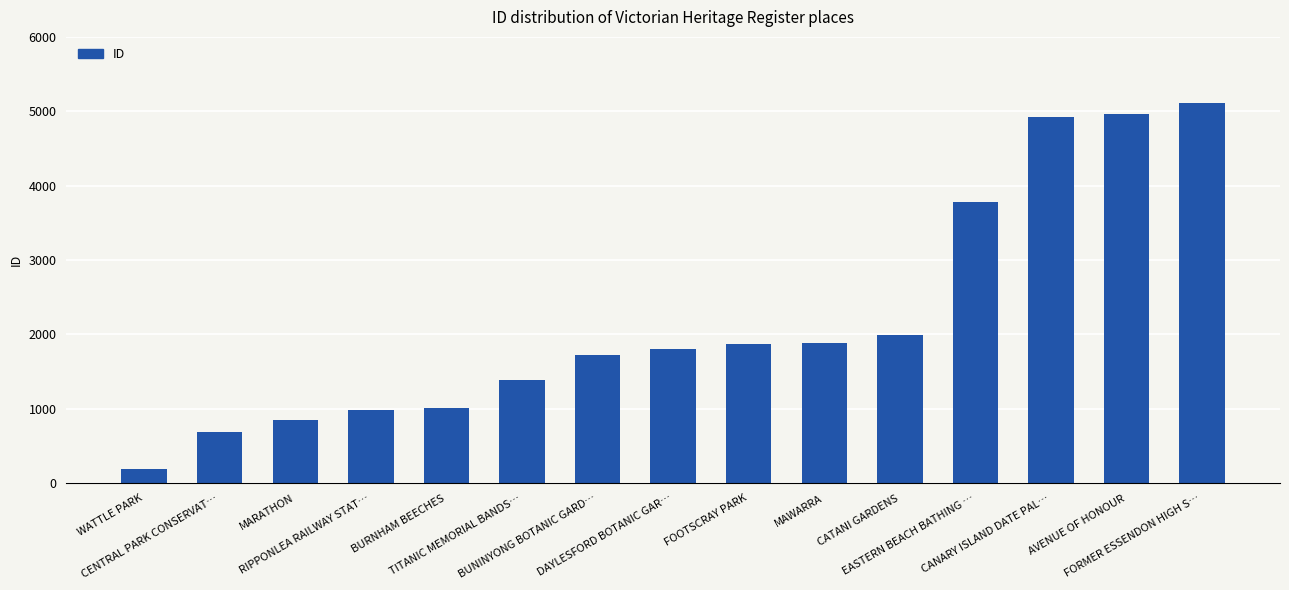

Does the chart contain stacked bars?

No